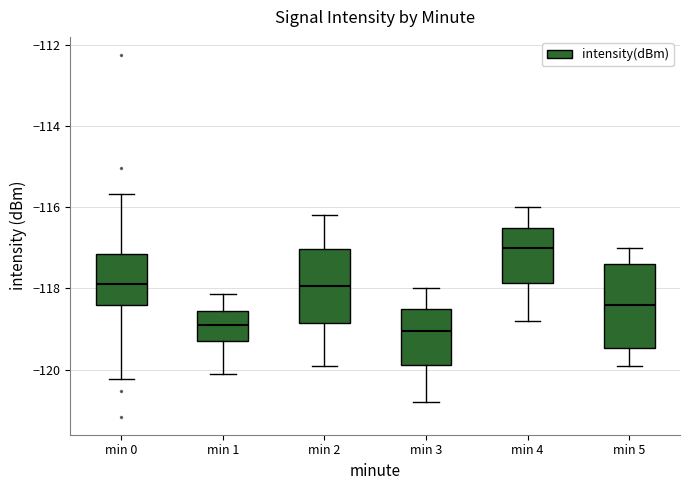

Where does the upper whisker of the box for min 5 end on the y-axis? The values are not printed on the chart, so give them approximately, as read against the axis.

-117.0